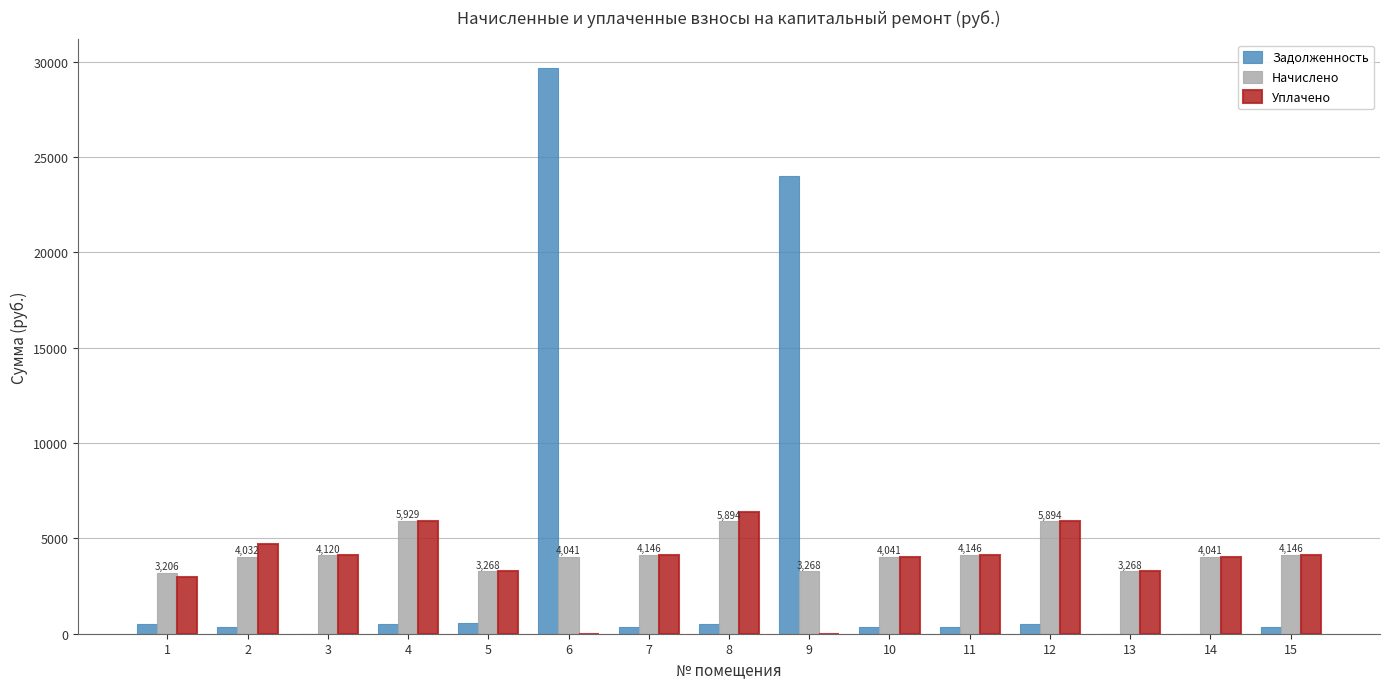

Count the number of data series in this chart.

3